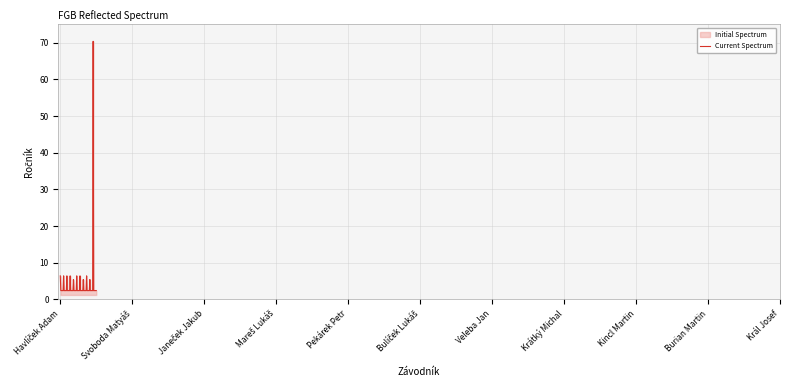

What is the sum of all values?

839.0